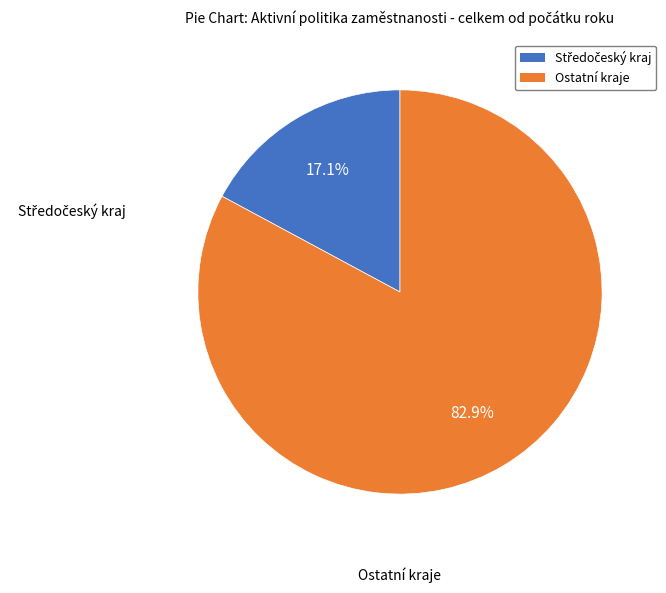

To the nearest percent, what is the average slice percentage?

50%